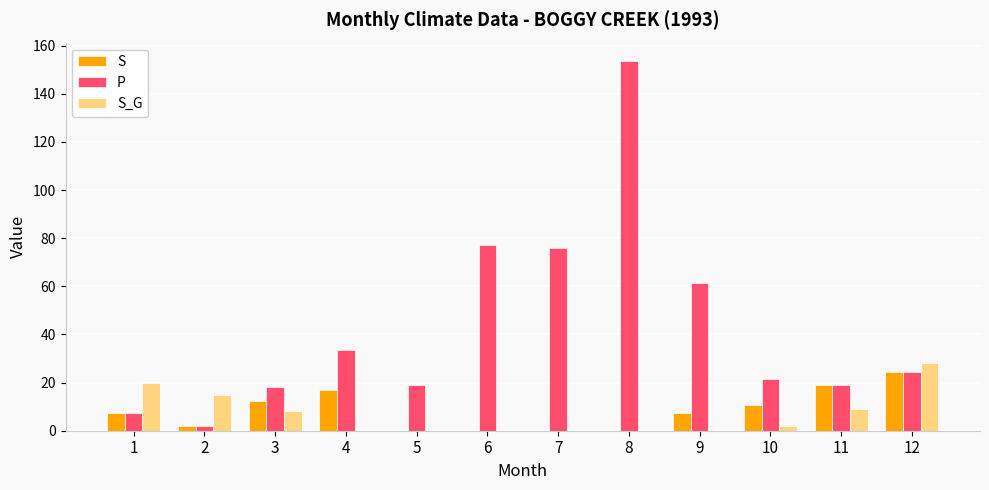

Which series changed the most between 7 and 10?

P